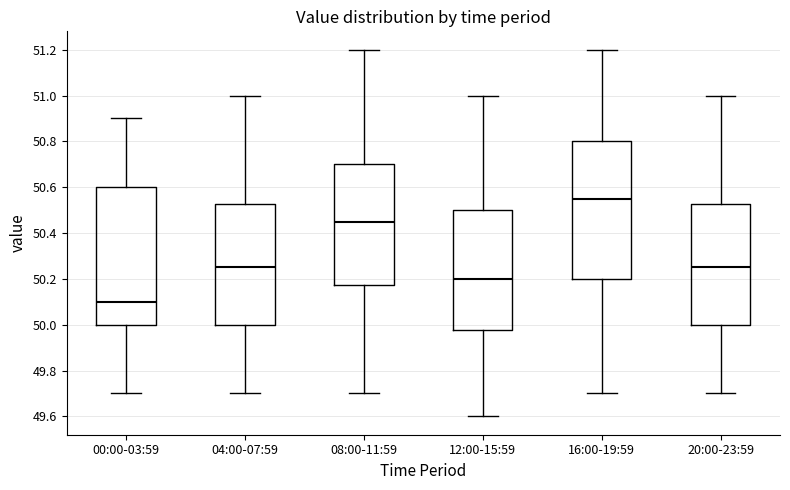

Which box has the highest median line?

16:00-19:59